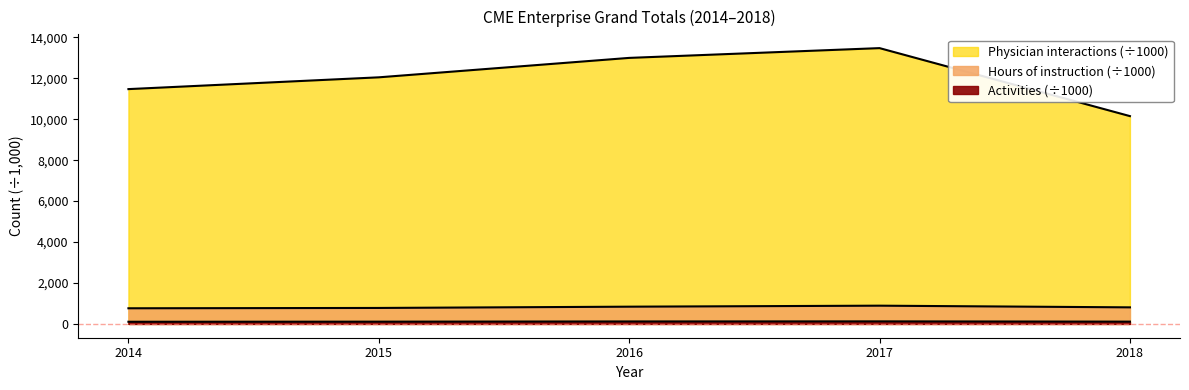

What is the difference between the Activities values at 2016 and 2018?

9.0